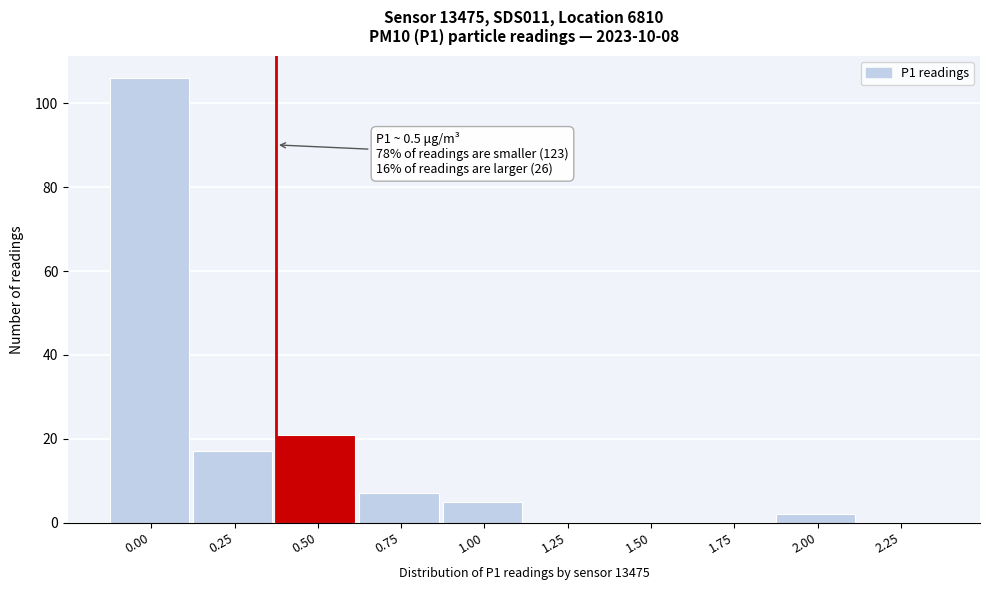

Reading left to right, transcribe all the data shown in this chart.

0.00=106	0.25=17	0.50=21	0.75=7	1.00=5	1.25=0	1.50=0	1.75=0	2.00=2	2.25=0